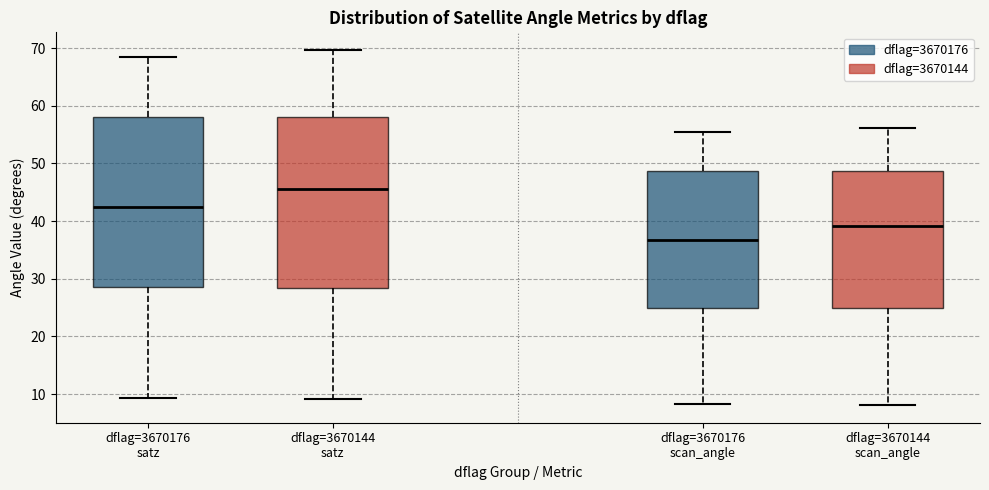

Which box's median line is the highest?

dflag=3670144 satz